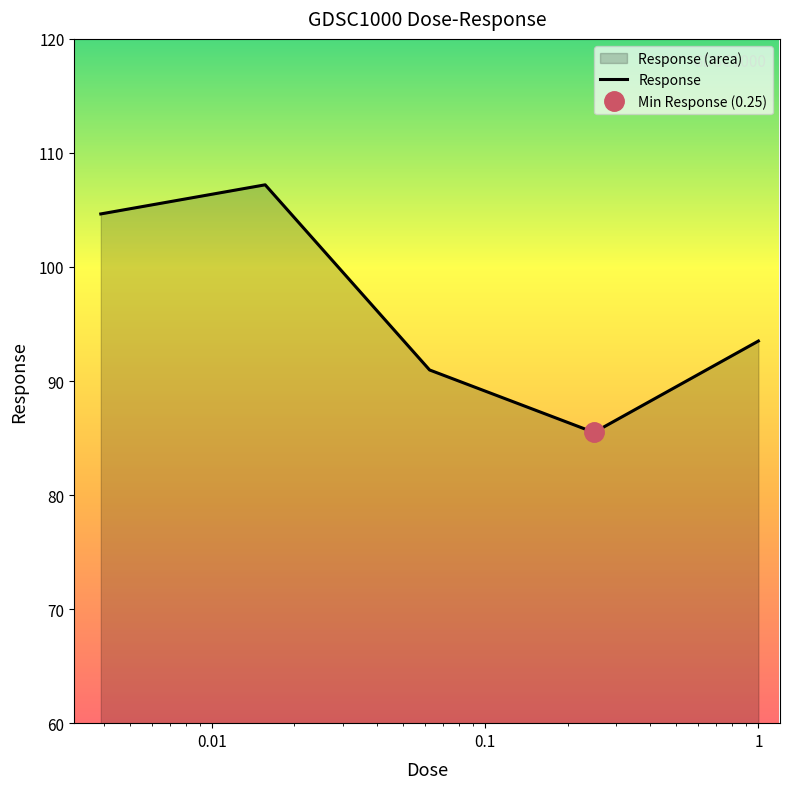

What is the change in value from 0.00390625 to 0.0625?

-13.7